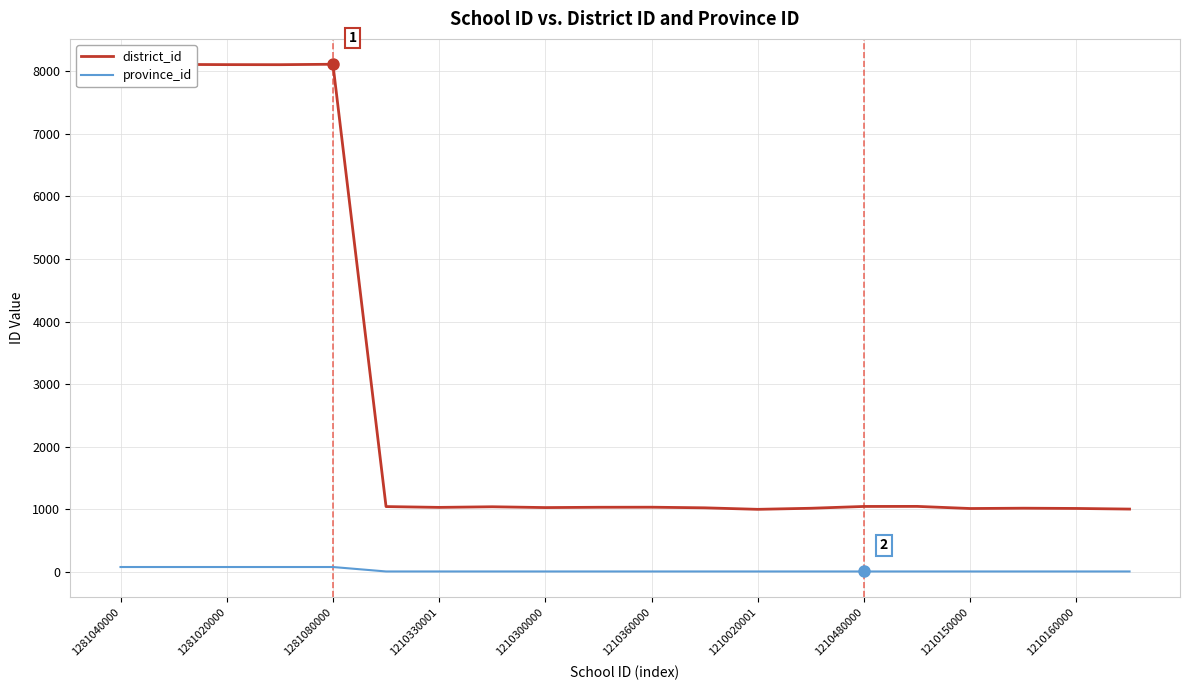

True or false: district_id and province_id intersect in this chart.

False